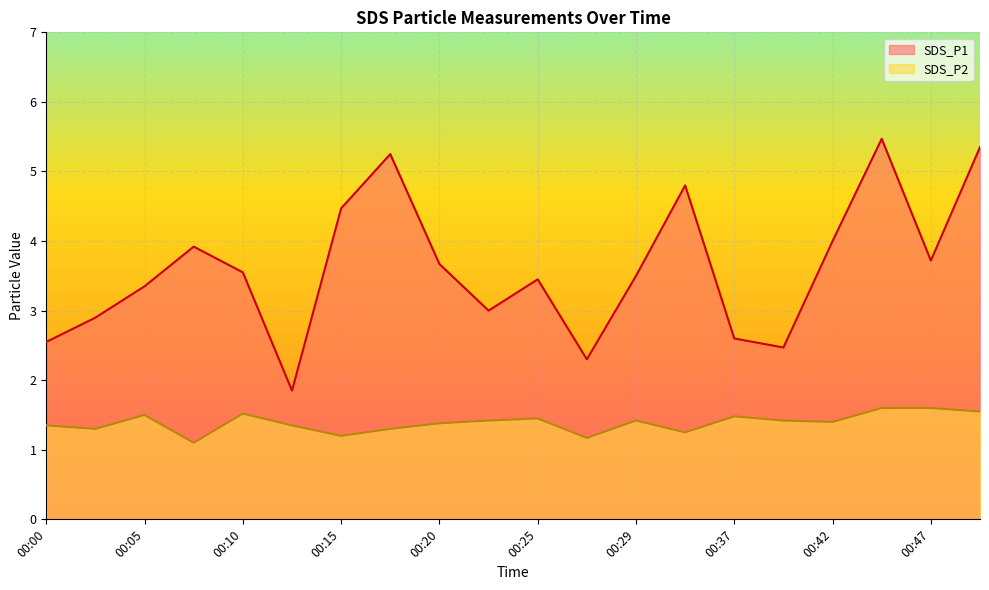

Reading right to left, list all the values displayed in this chart.

SDS_P1: 00:49=5.3	00:47=3.7	00:44=5.5	00:42=4.0	00:40=2.5	00:37=2.6	00:32=4.8	00:29=3.5	00:27=2.3	00:25=3.5	00:22=3.0	00:20=3.7	00:17=5.2	00:15=4.5	00:12=1.9	00:10=3.5	00:08=3.9	00:05=3.4	00:03=2.9	00:00=2.5
SDS_P2: 00:49=1.6	00:47=1.6	00:44=1.6	00:42=1.4	00:40=1.4	00:37=1.5	00:32=1.2	00:29=1.4	00:27=1.2	00:25=1.4	00:22=1.4	00:20=1.4	00:17=1.3	00:15=1.2	00:12=1.4	00:10=1.5	00:08=1.1	00:05=1.5	00:03=1.3	00:00=1.4